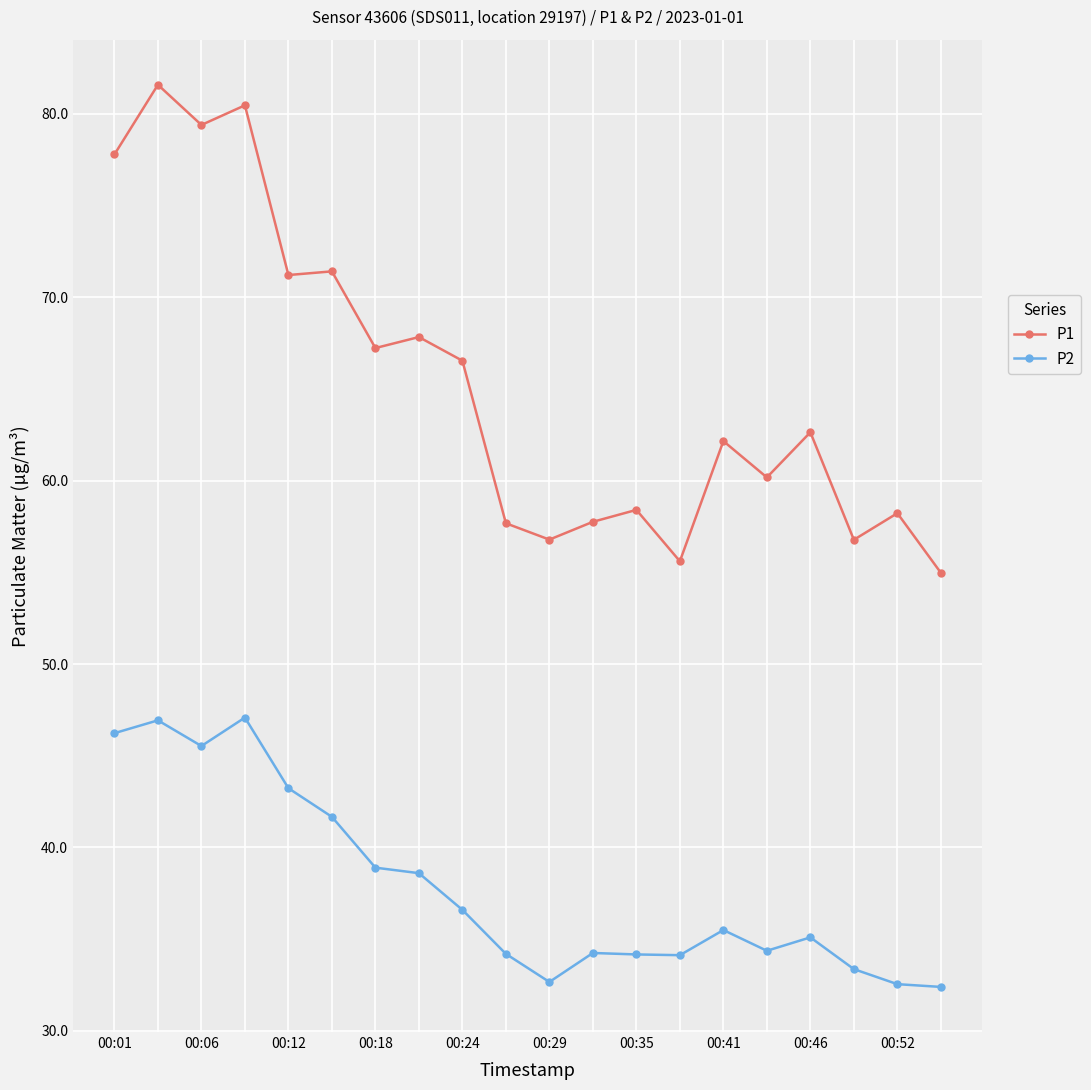

Which series has the largest total across all categories?

P1